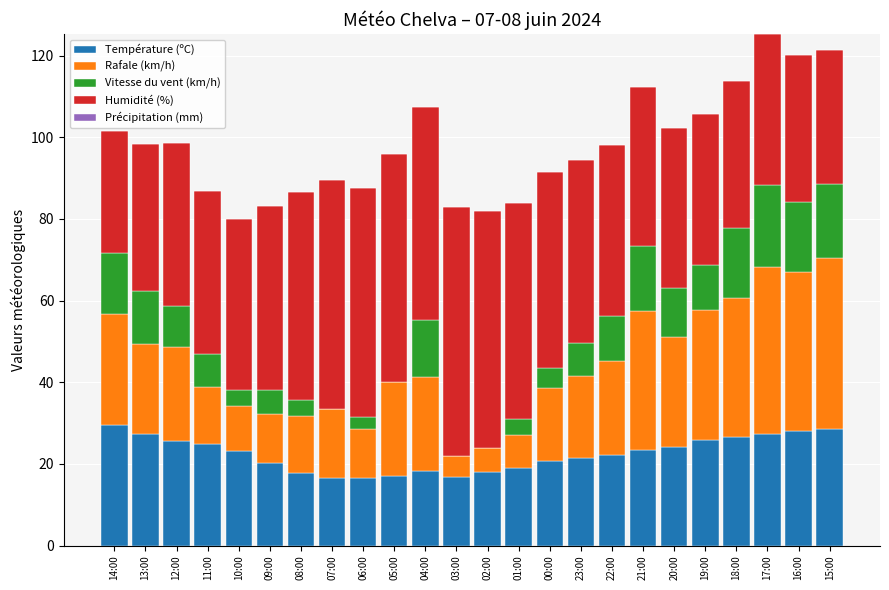

What is the total value across all series at 04:00?

107.3